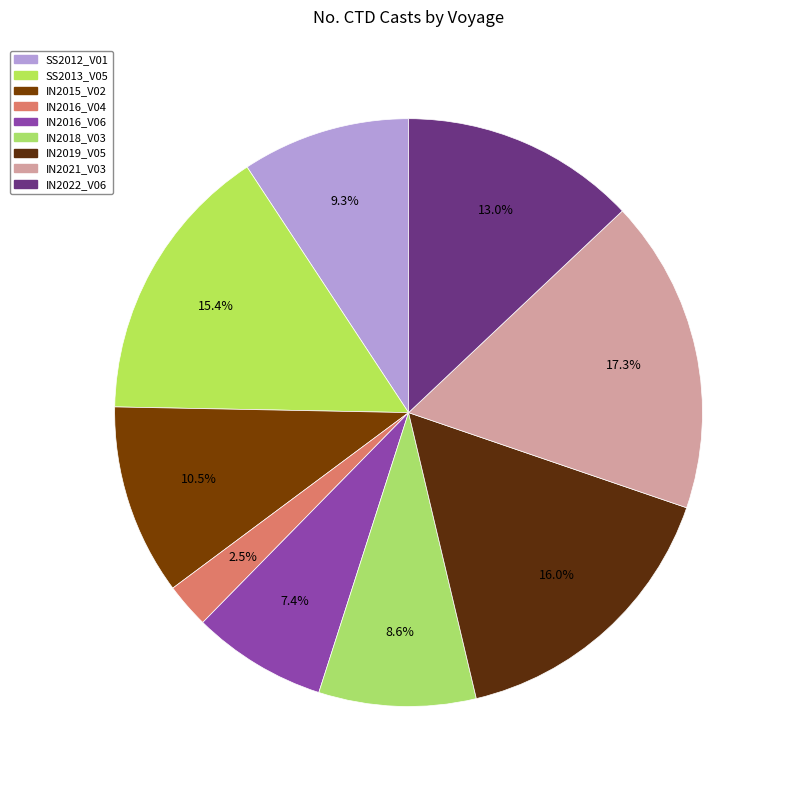

Is it true that SS2012_V01 is 19% of the pie?

False